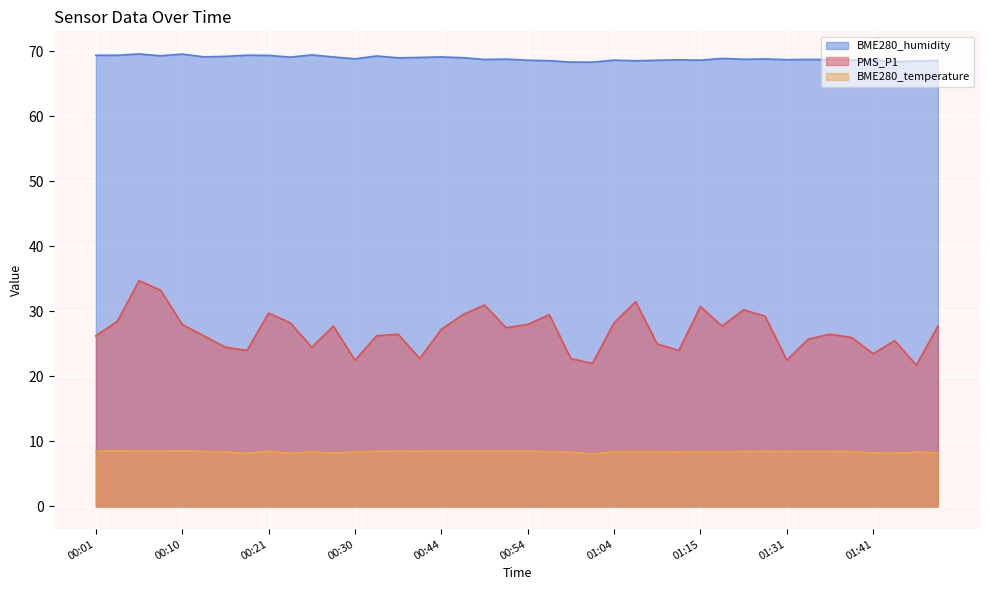

What is the total value across all series at 00:13?

103.9